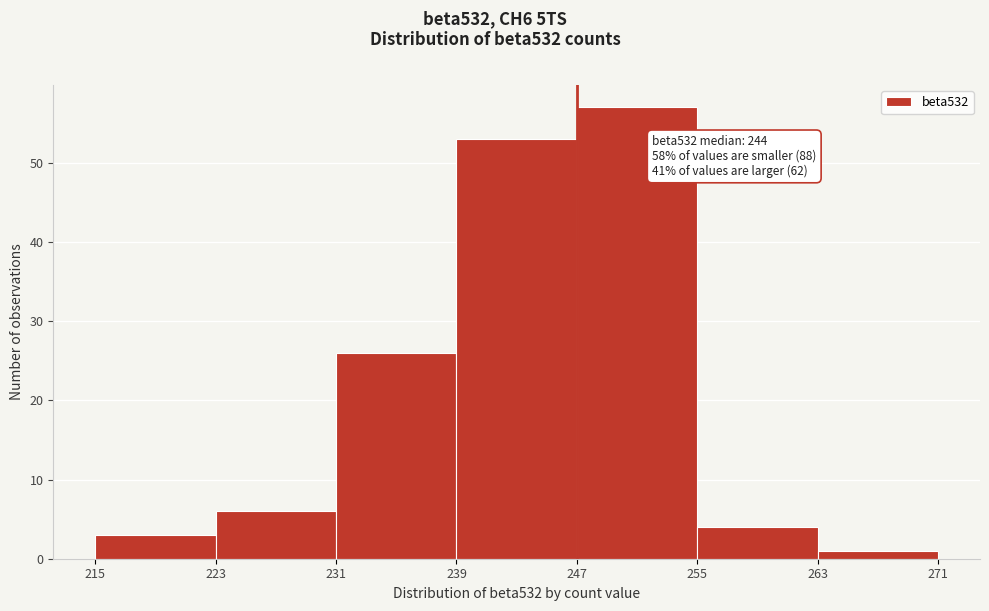

Which range on the x-axis has the tallest bar?

247 to 255